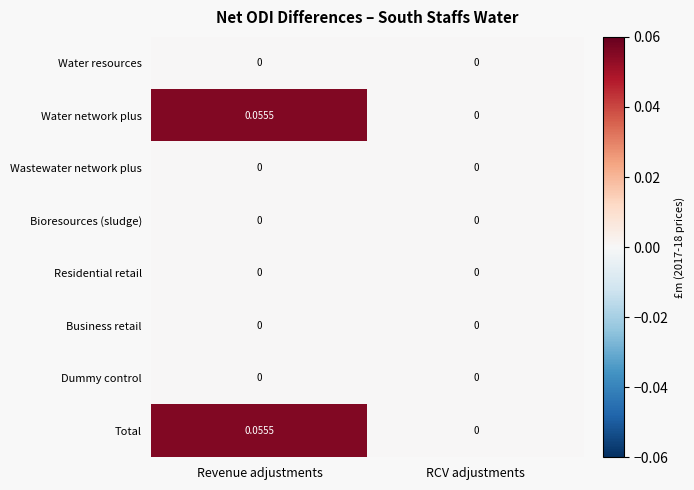

At which category is the sum across all series the highest?

Revenue adjustments